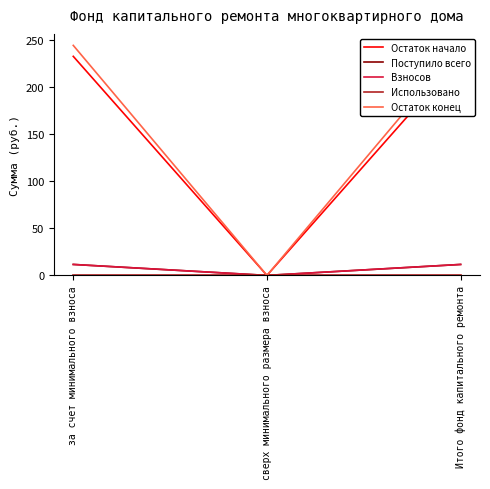

The Остаток начало series shows 79.2 at за счет минимального взноса. True or false?

False